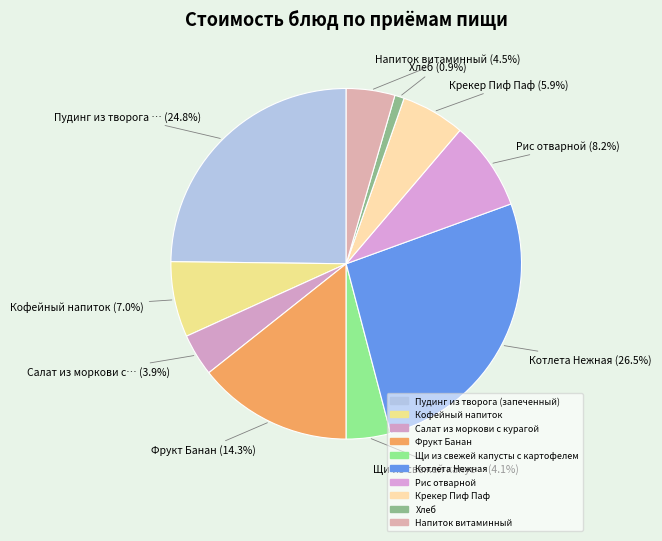

Which has a higher value, Напиток витаминный or Котлета Нежная?

Котлета Нежная